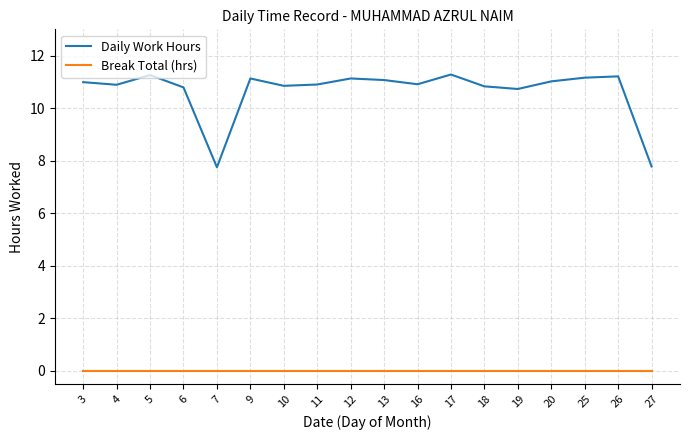

Rank the series at 5 from lowest to highest value.

Break Total (hrs), Daily Work Hours